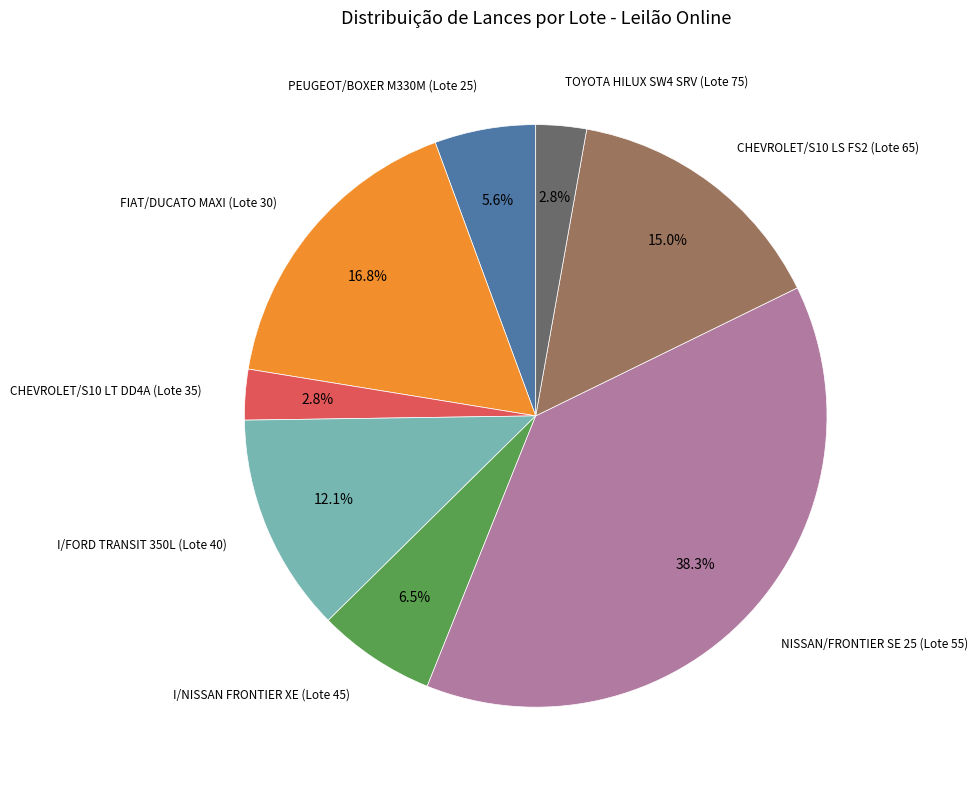

Is there a majority slice in this chart?

No